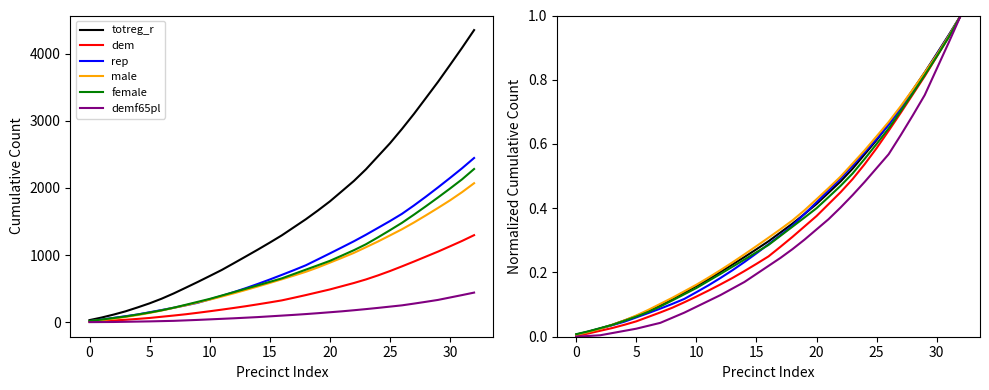

Is the value of demf65pl at 12 greater than the value of female at 28?

No